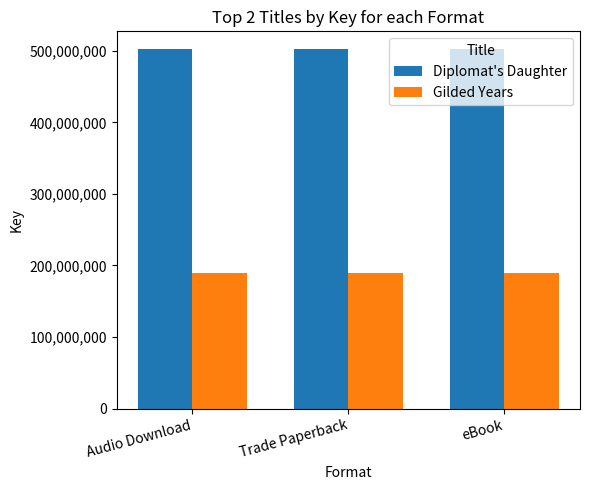

Count the number of categories in the chart.

3